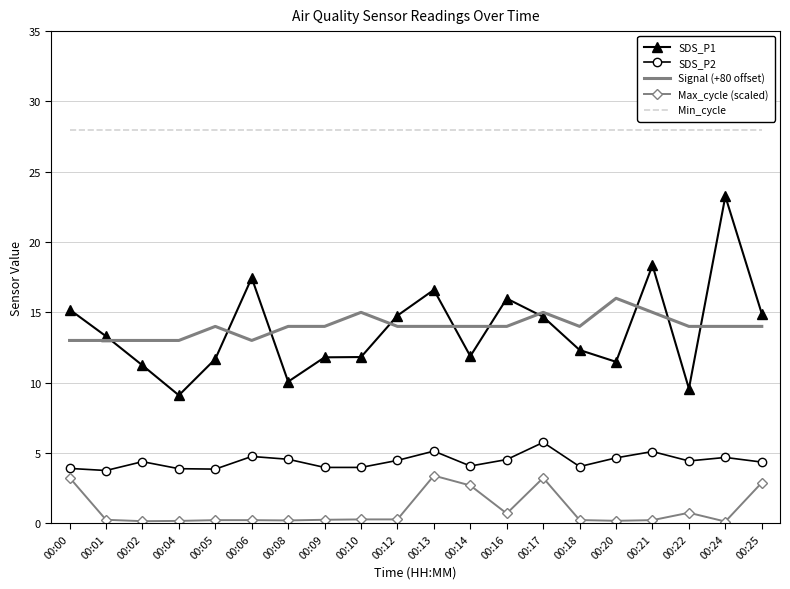

True or false: SDS_P1 and SDS_P2 intersect in this chart.

False